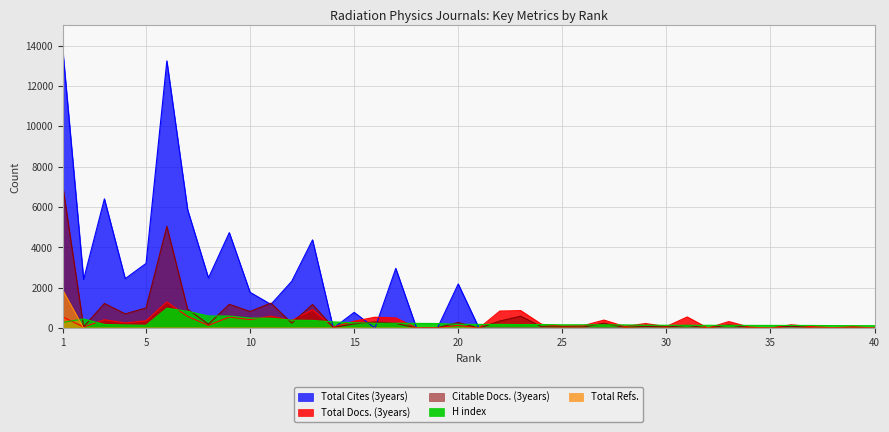

How many data points does each series have?

40